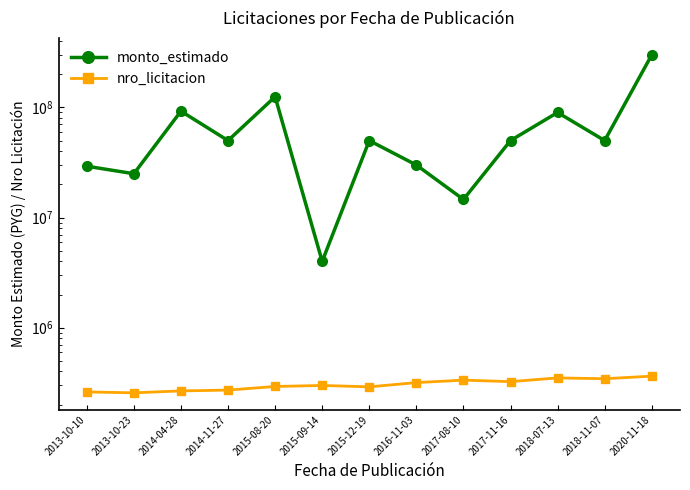

Rank the categories by nro_licitacion value from lowest to highest.

2013-10-23, 2013-10-10, 2014-04-28, 2014-11-27, 2015-12-19, 2015-08-20, 2015-09-14, 2016-11-03, 2017-11-16, 2017-08-10, 2018-11-07, 2018-07-13, 2020-11-18